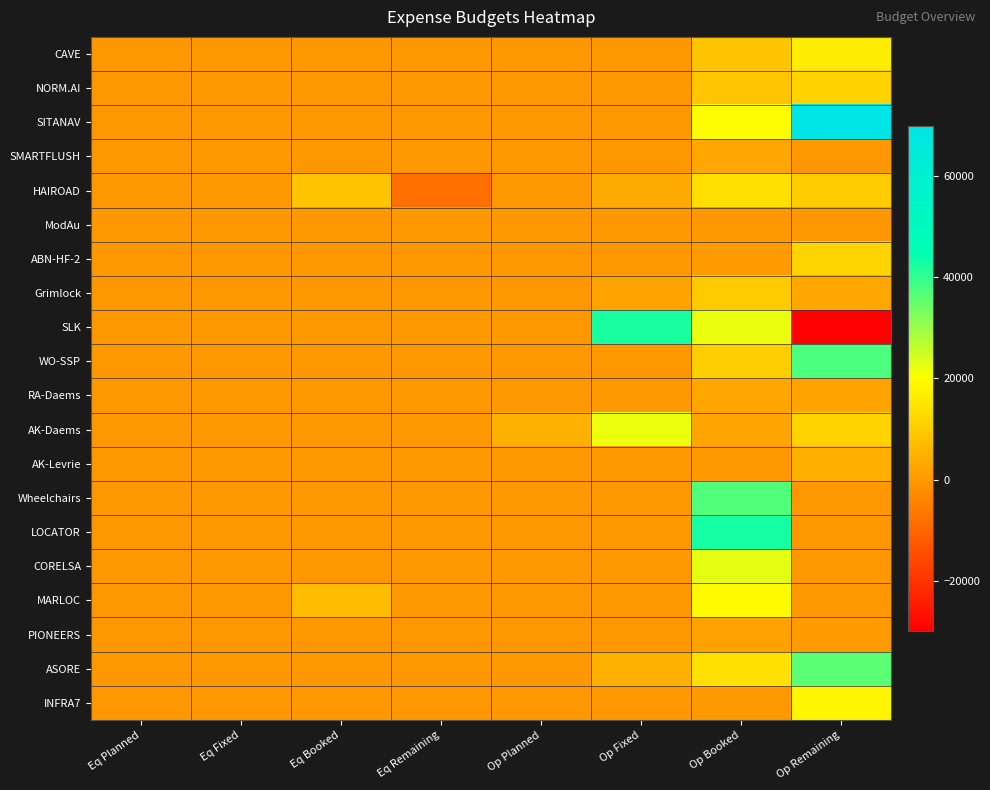

Which series has the largest range (max minus min)?

SLK